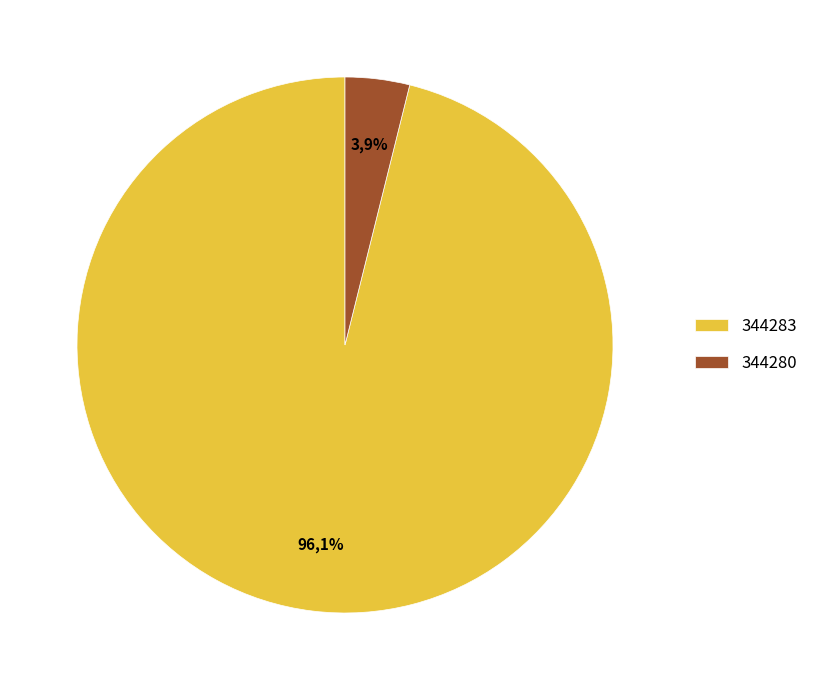

Which slice represents more than half of the pie?

344283